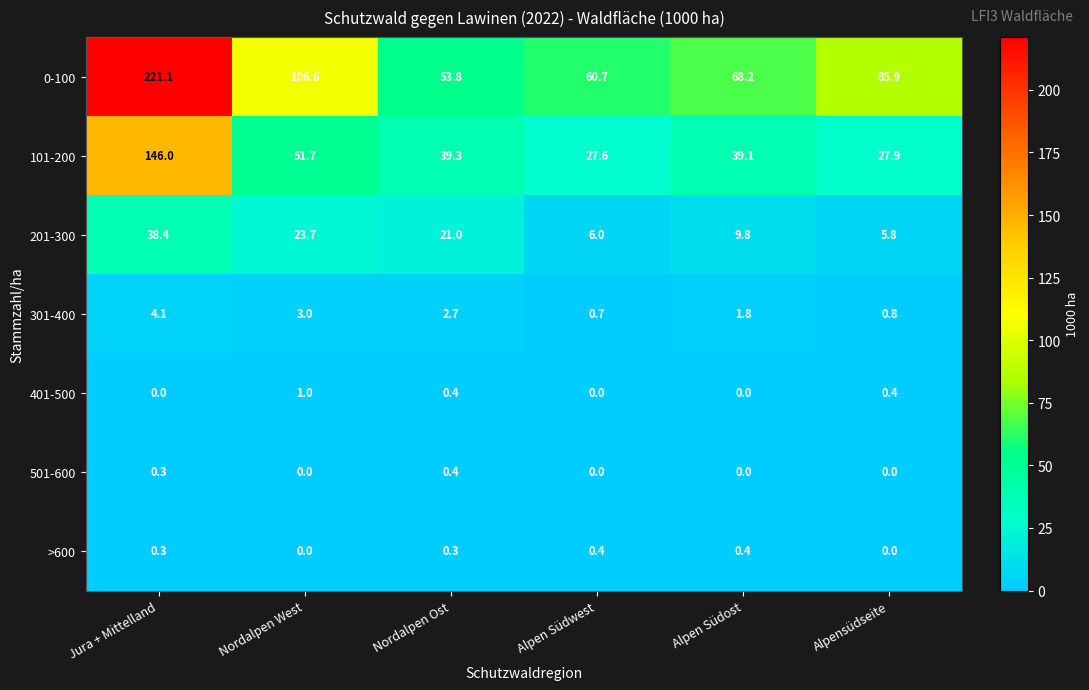

What is the sum of the 501-600 values at Nordalpen Ost and Alpensüdseite?

0.4